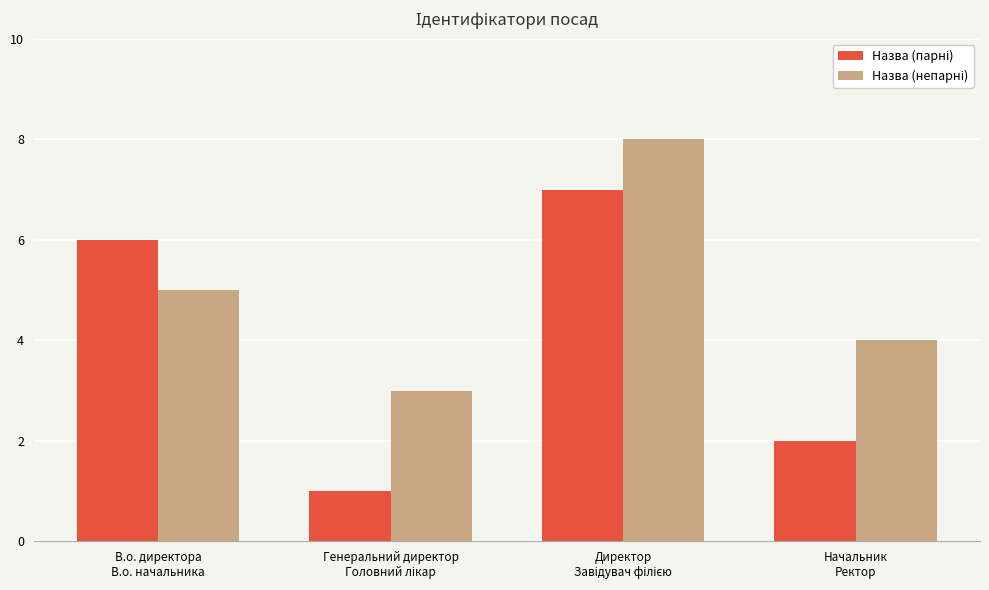

What is the maximum value shown in the chart?

8